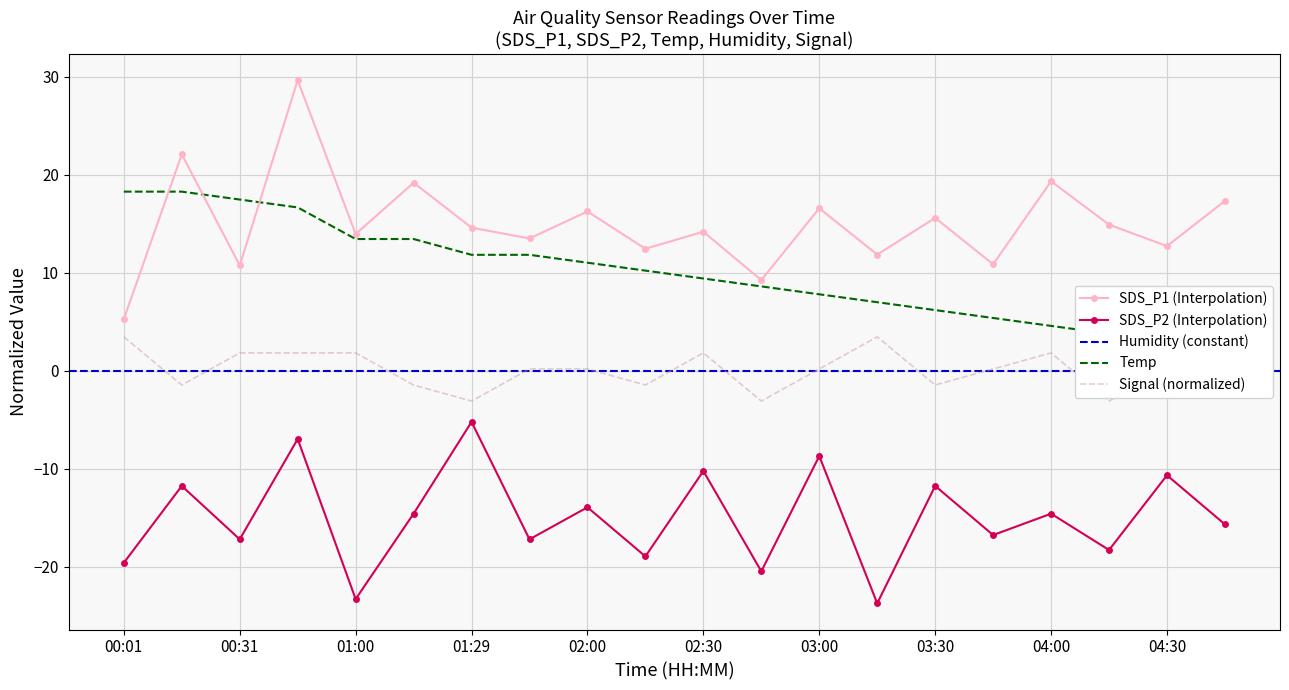

What is the total value across all series at 04:30?

5.1